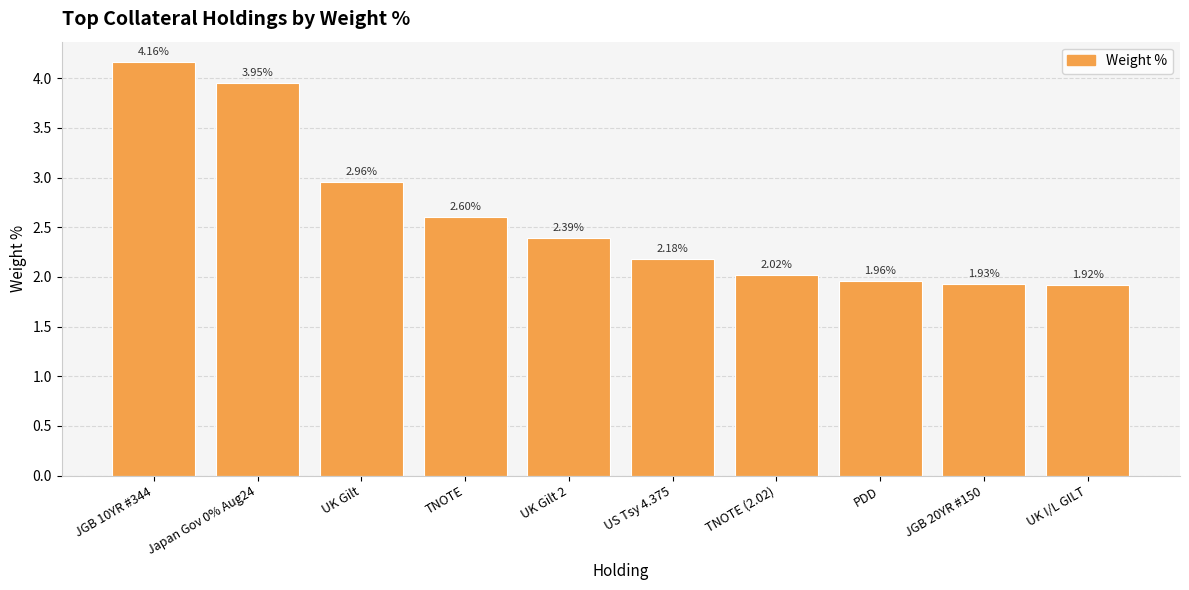

At which label does the data first exceed 2?

JGB 10YR #344